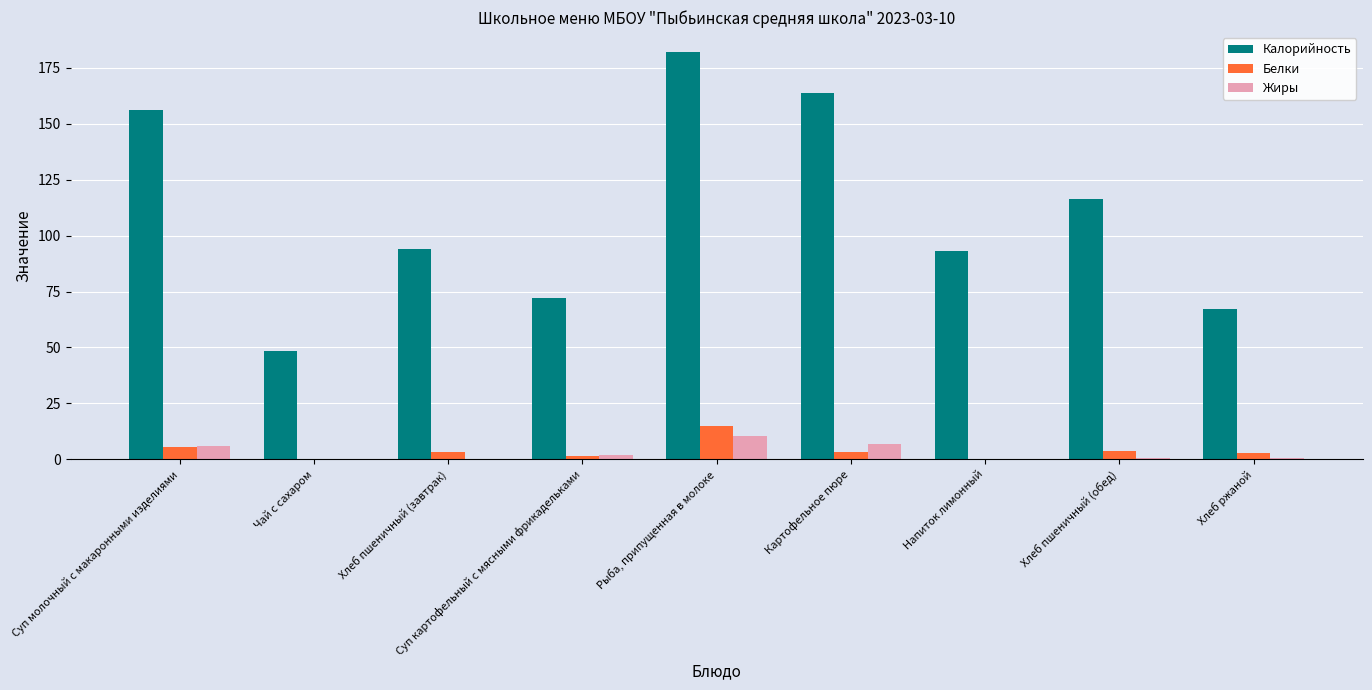

What is the maximum value for Жиры?

10.3